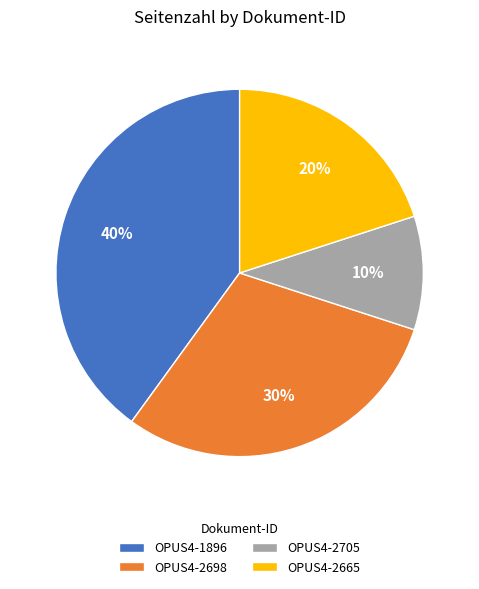

True or false: OPUS4-2705 accounts for 10% of the total.

True